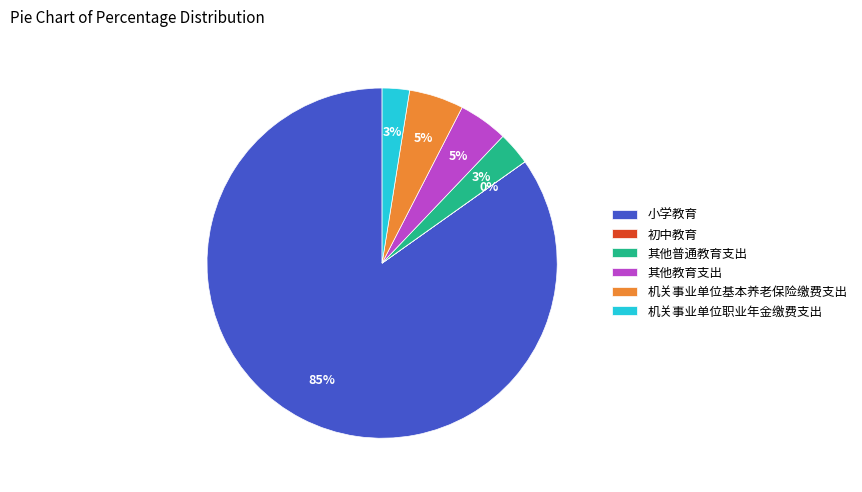

Is the sum of 其他教育支出 and 机关事业单位基本养老保险缴费支出 greater than half?

No